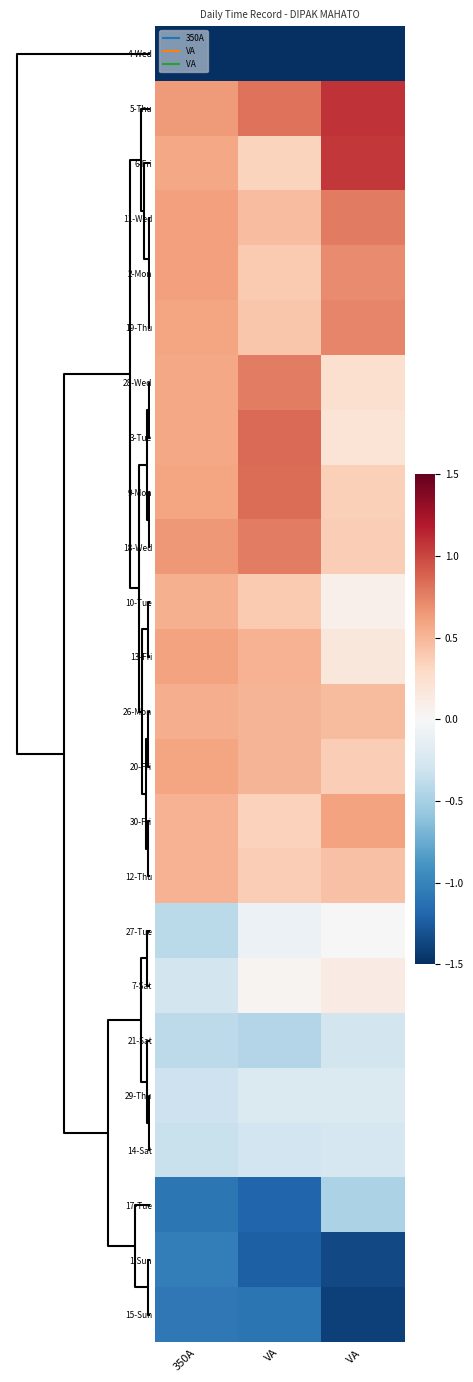

How many distinct data groups are displayed?

24